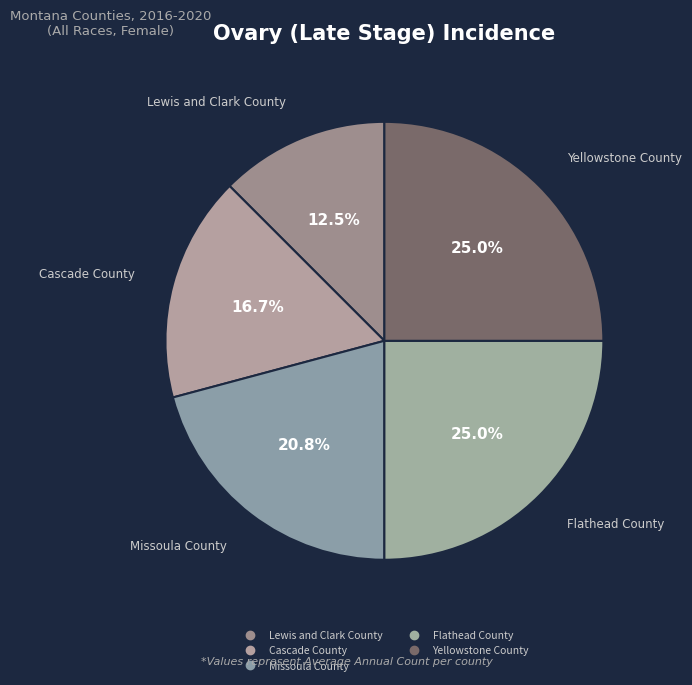

Count the number of slices in the pie.

5